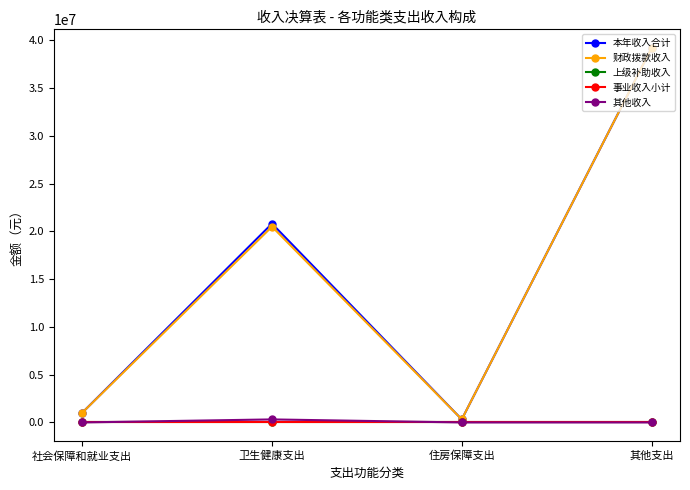

Does the chart have visible grid lines?

No